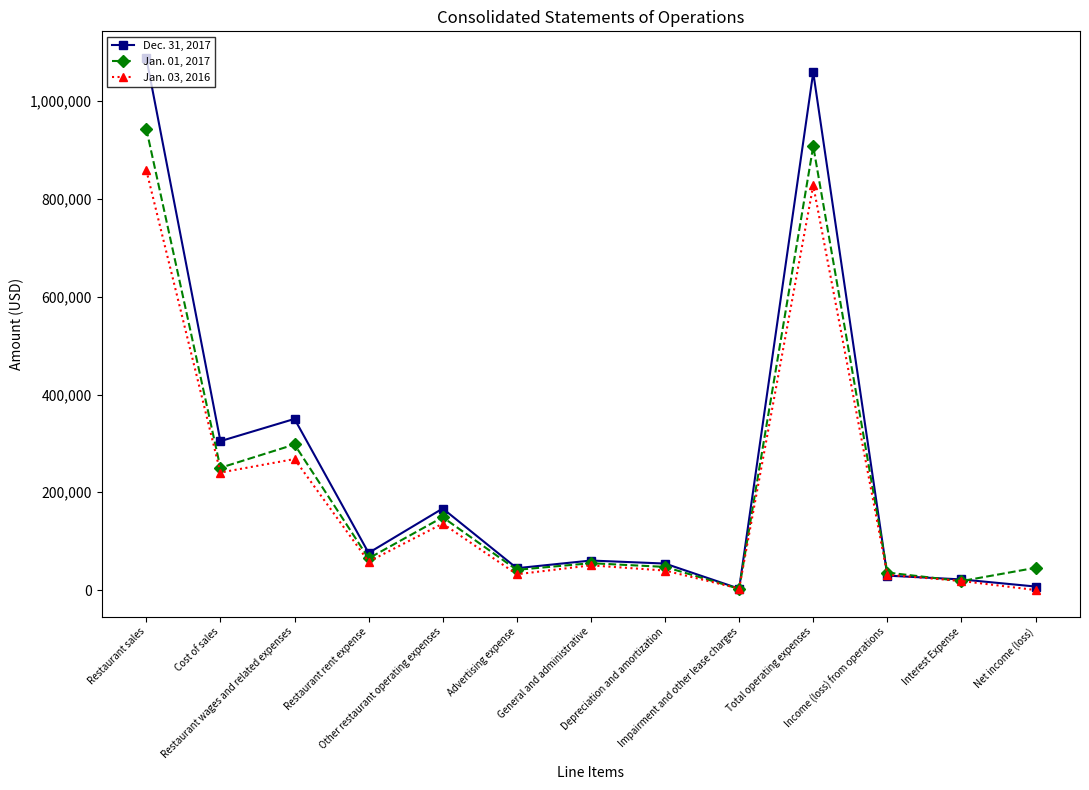

Which series has the widest spread of values?

Dec. 31, 2017